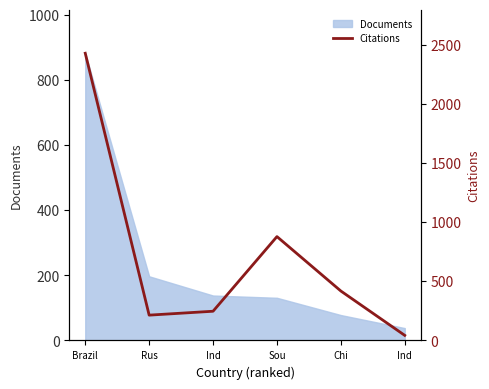

Reading left to right, list all the values displayed in this chart.

2428	214	247	878	418	43